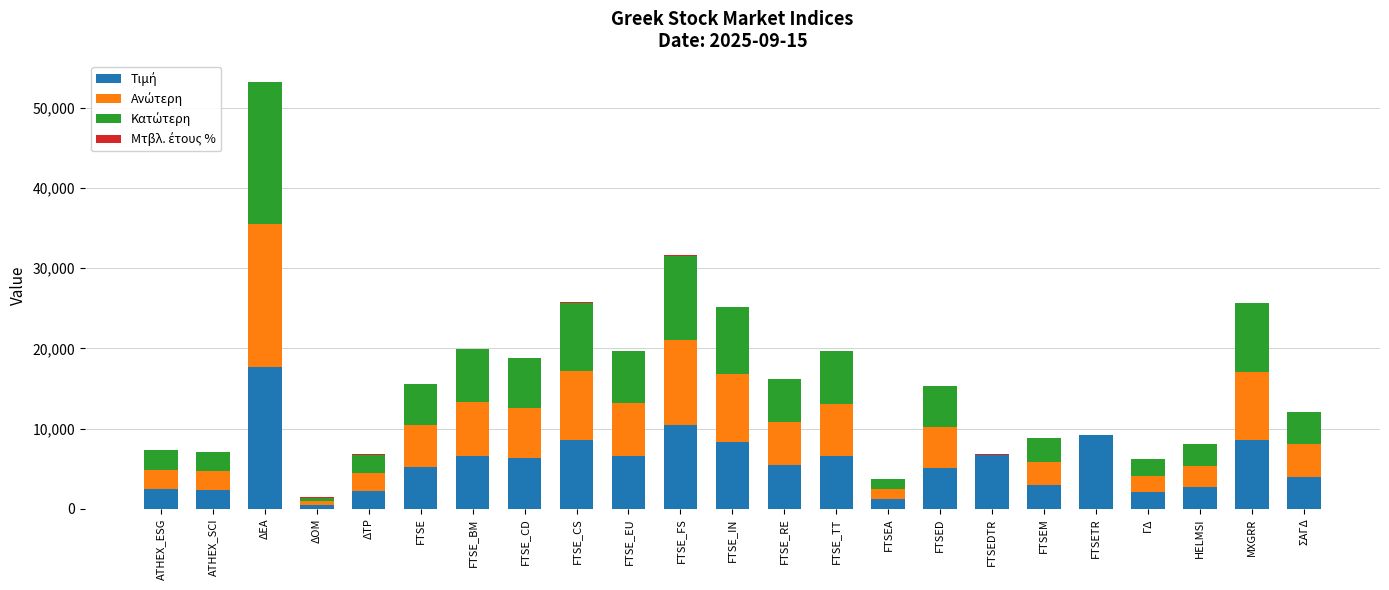

At which category is the sum across all series the highest?

ΔΕΑ